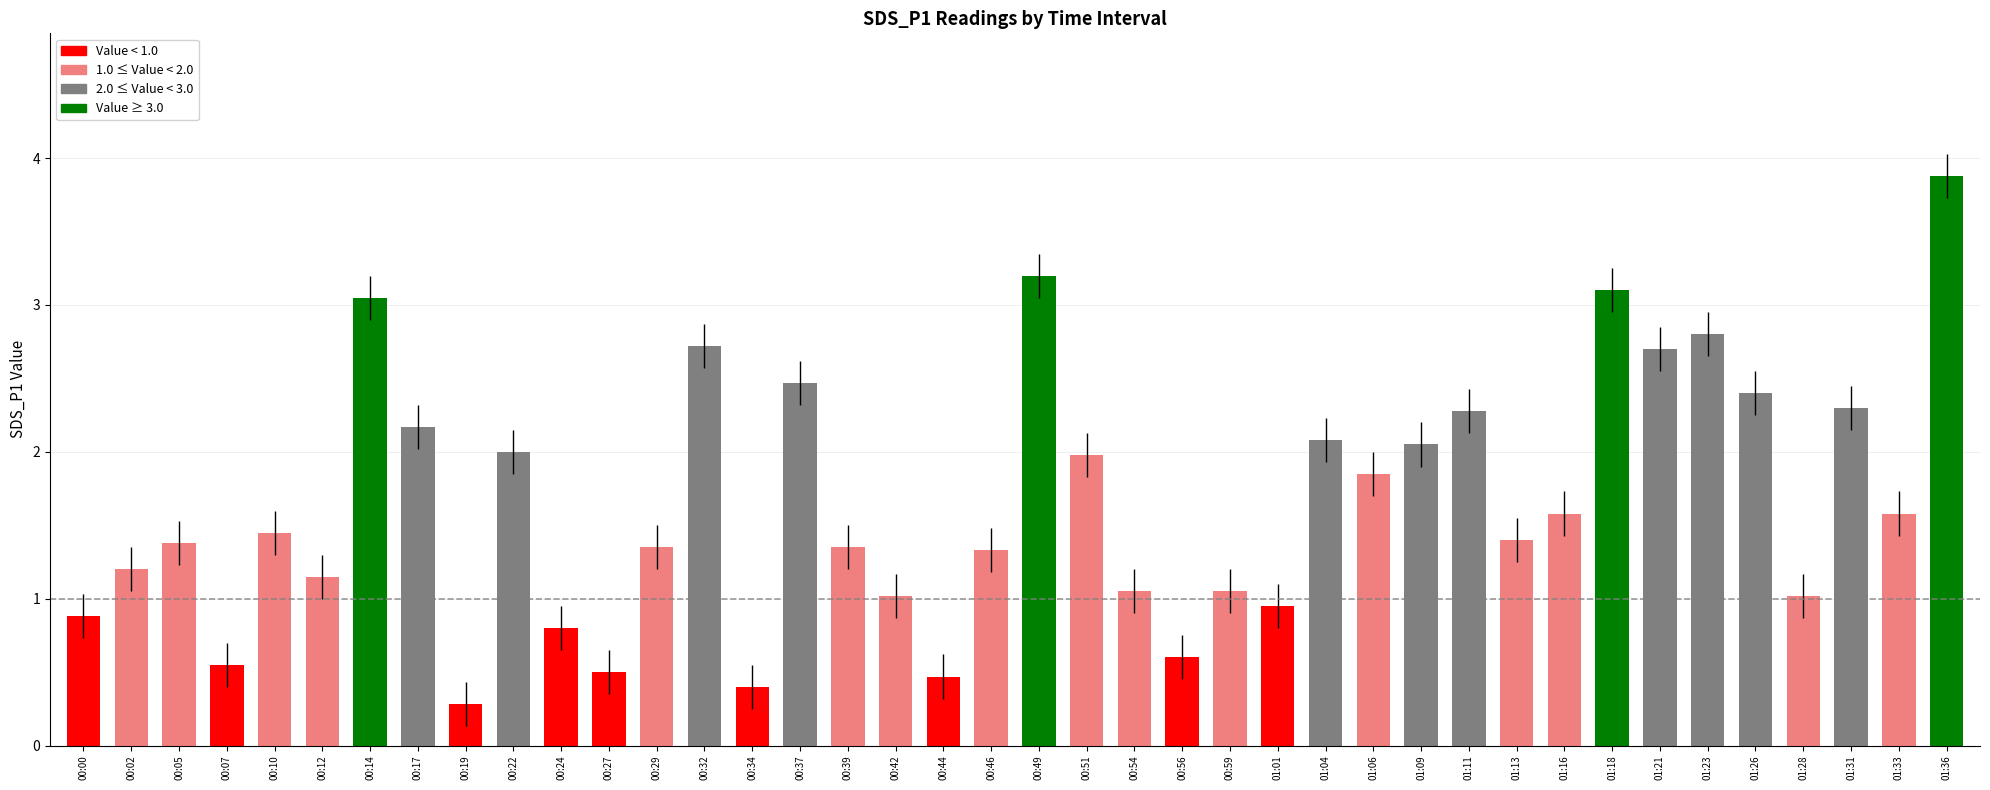

True or false: the data shows 0.5 at 01:33.

False